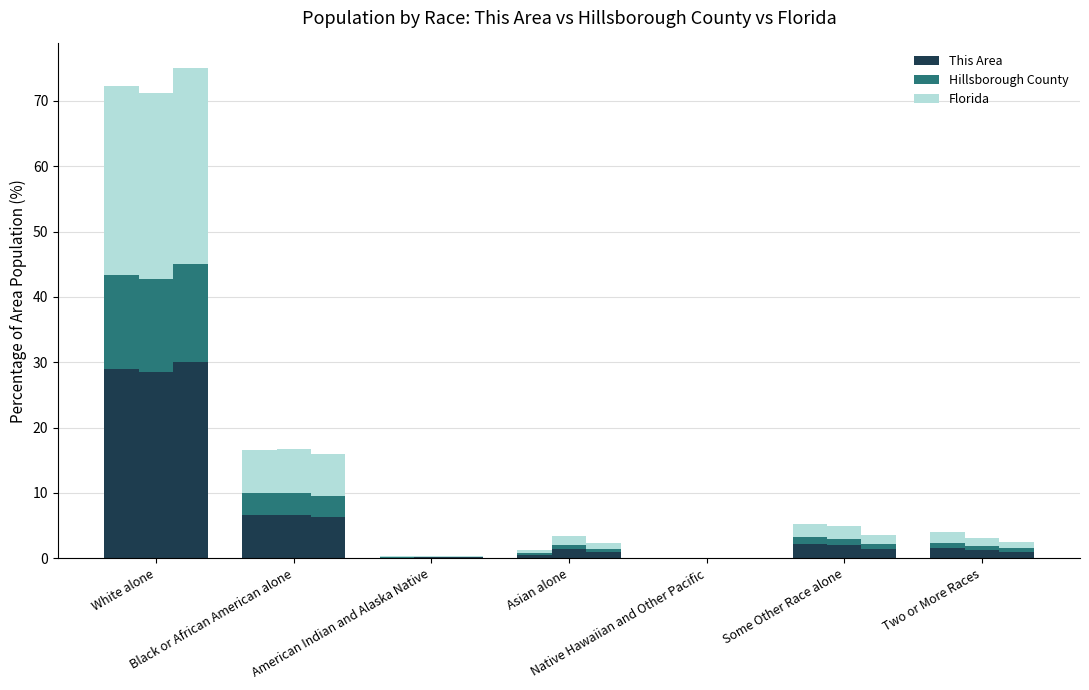

Which category has the highest value in the Florida series?

White alone